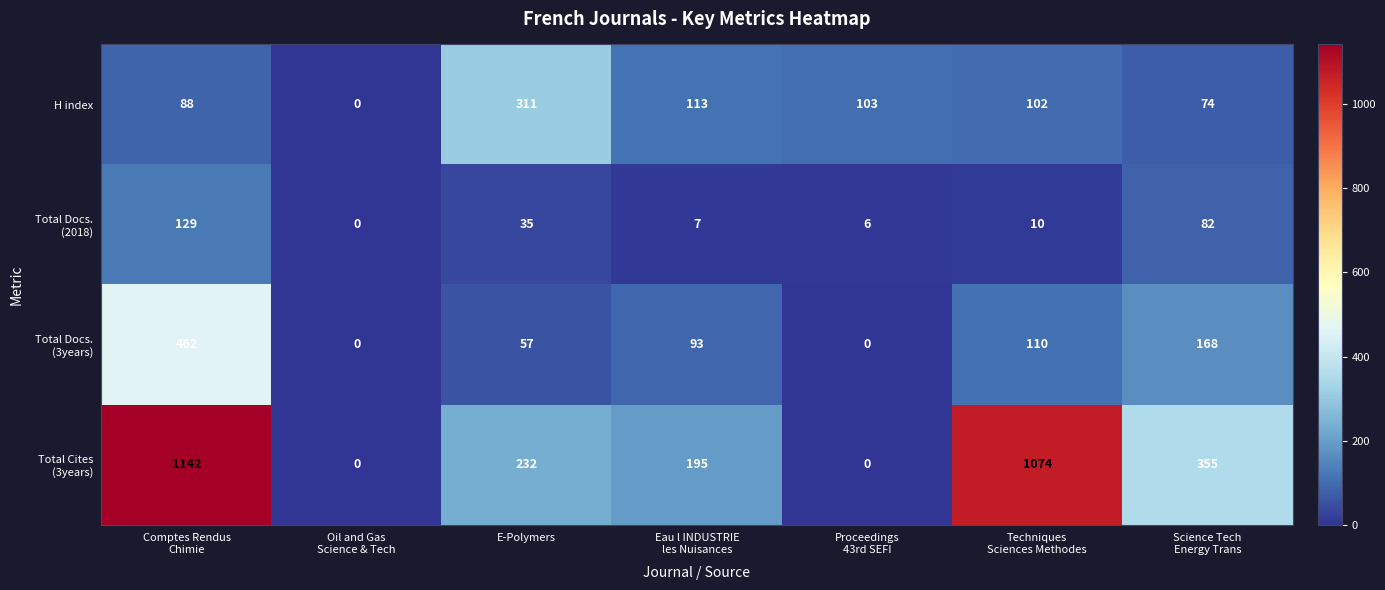

What is the greatest value displayed?

1142